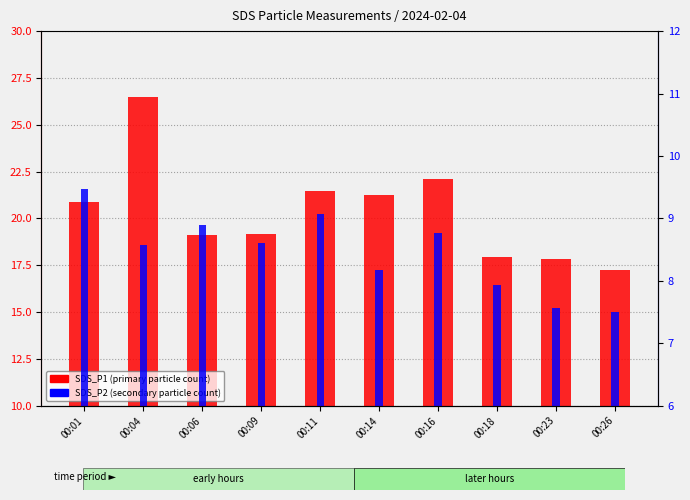

Reading left to right, what are all the values shown in this chart?

SDS_P1 (primary): 20.9	26.5	19.1	19.2	21.5	21.2	22.1	17.9	17.8	17.3
SDS_P2 (secondary): 9.5	8.6	8.9	8.6	9.1	8.2	8.8	7.9	7.6	7.5